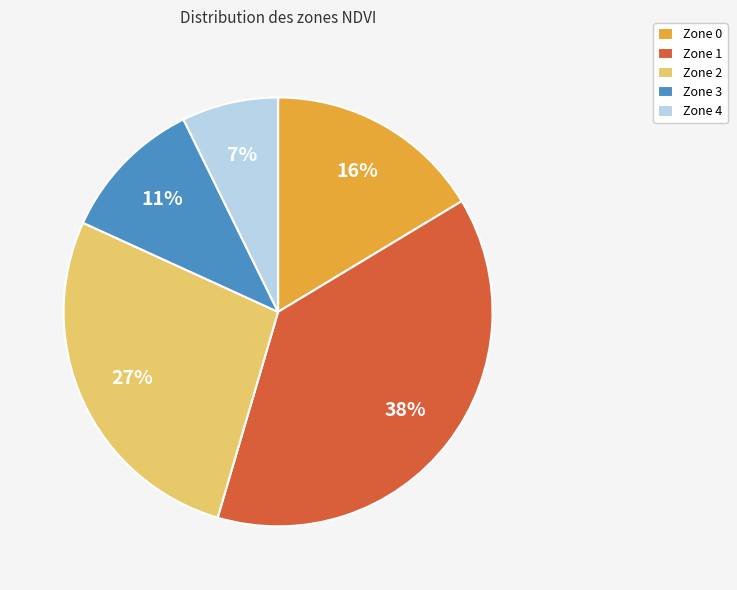

To the nearest percent, what is the average slice percentage?

20%